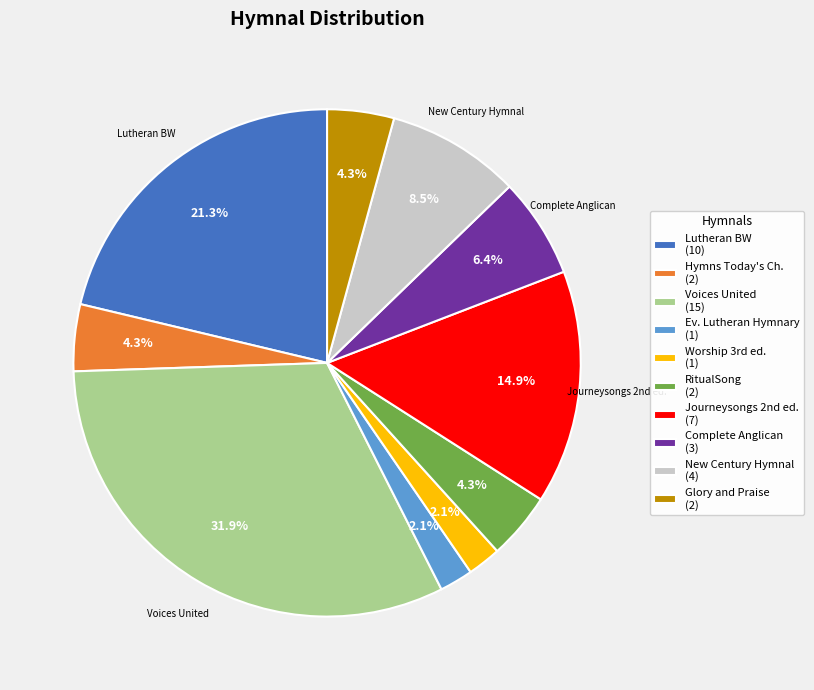

How much of the chart is everything except Lutheran BW (10)?

78.7%